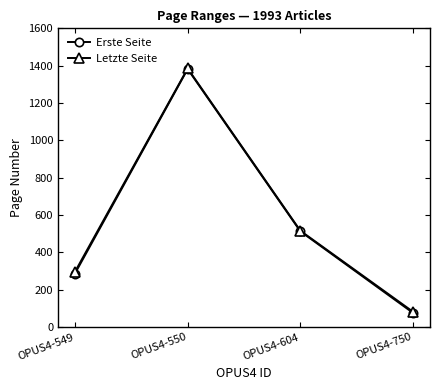

At which category is the sum across all series the highest?

OPUS4-550